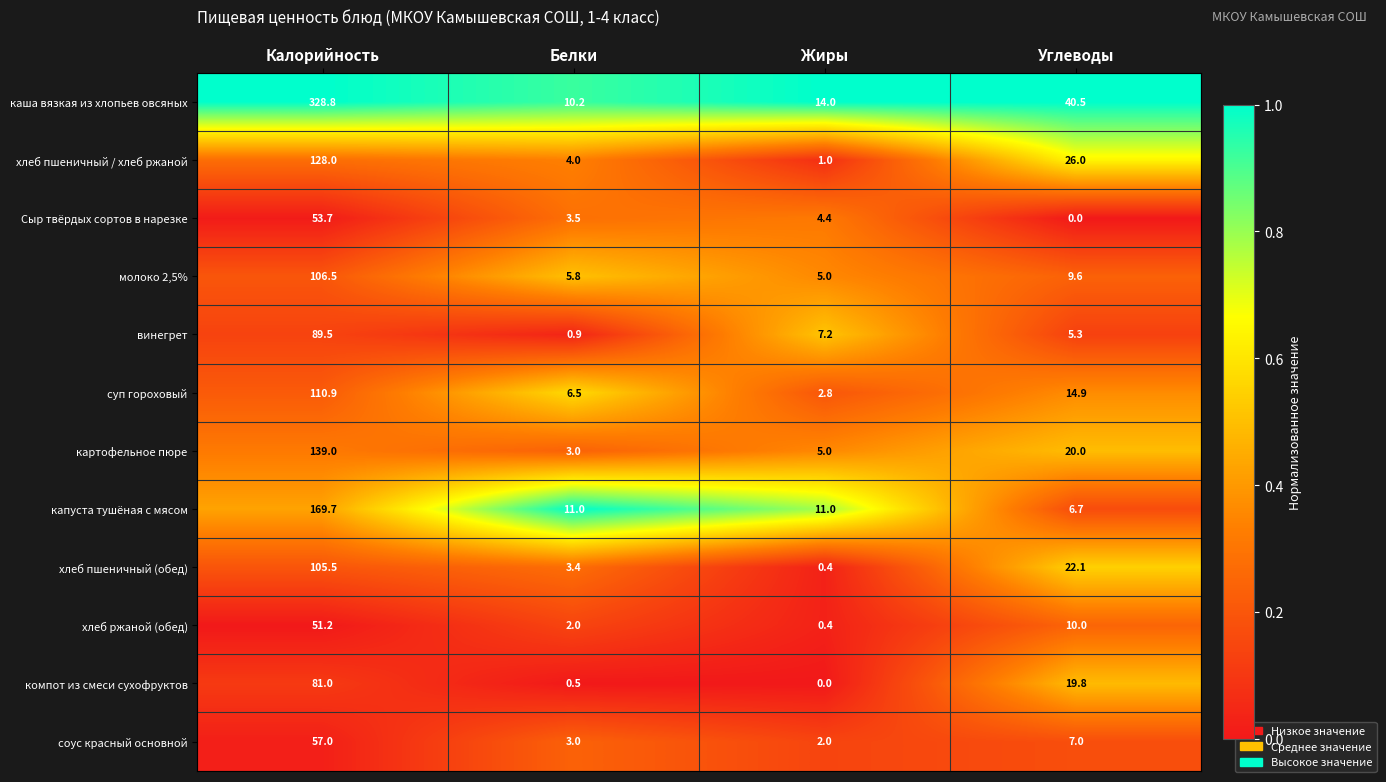

What is the approximate value of винегрет at Углеводы?

5.3